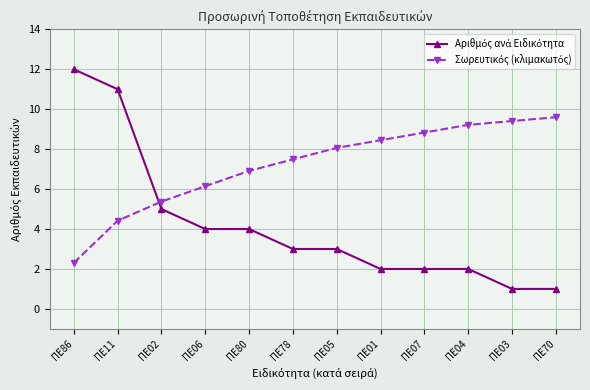

What is the smallest value displayed?

1.0